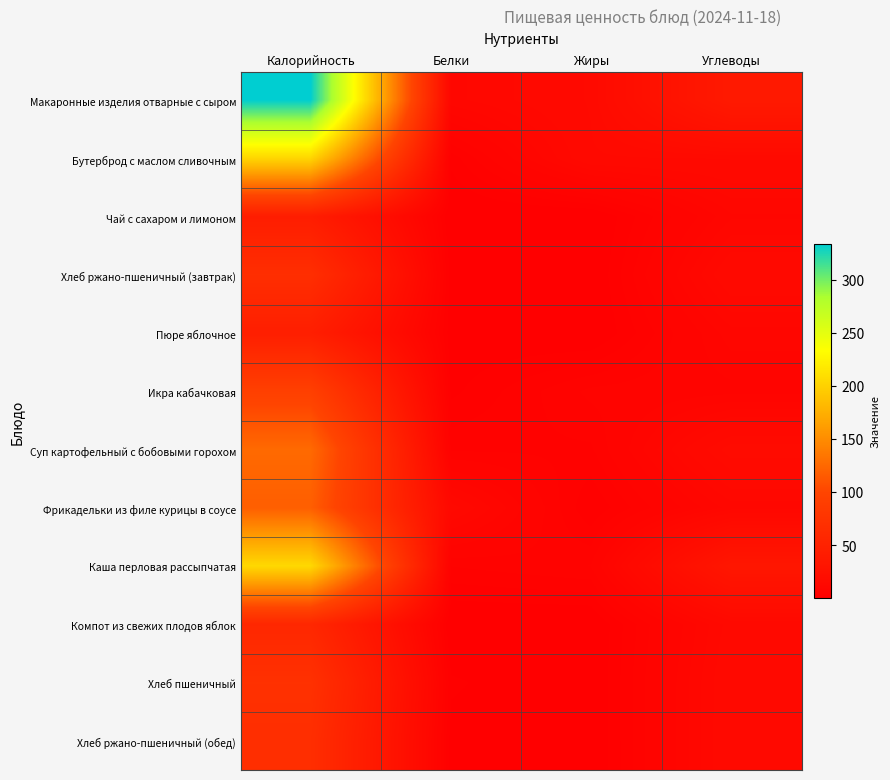

What is the total value across all series at Калорийность?

1430.1